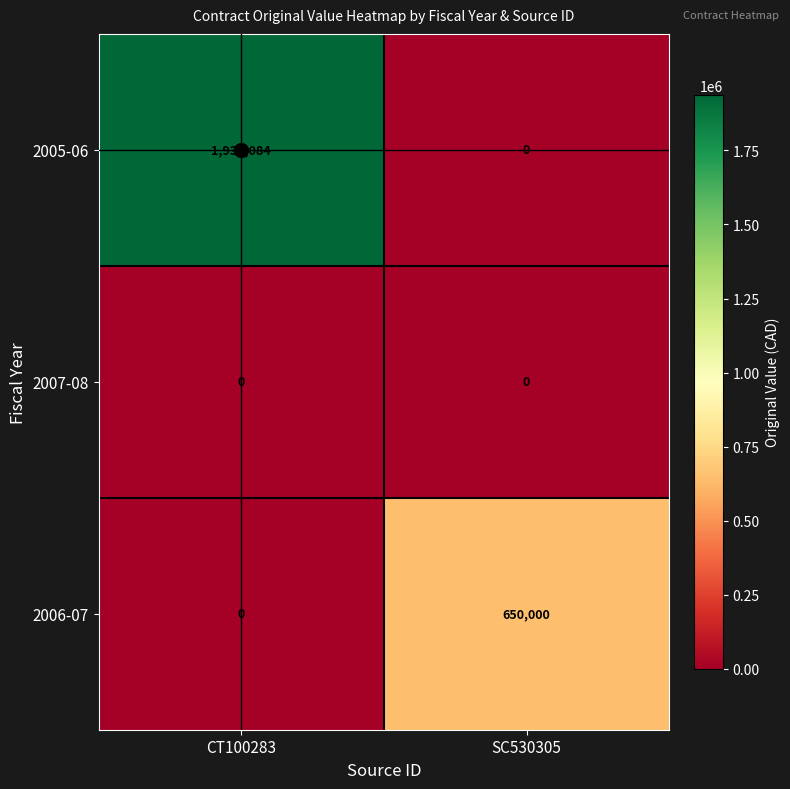

How many categories are shown in the chart?

2